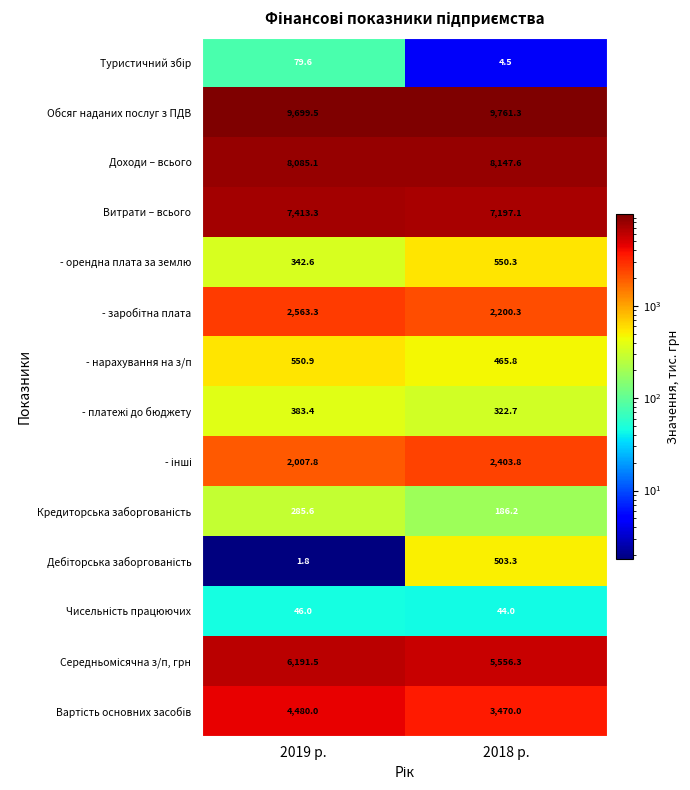

What is the approximate value of Витрати – всього at 2019 р.?

7413.3